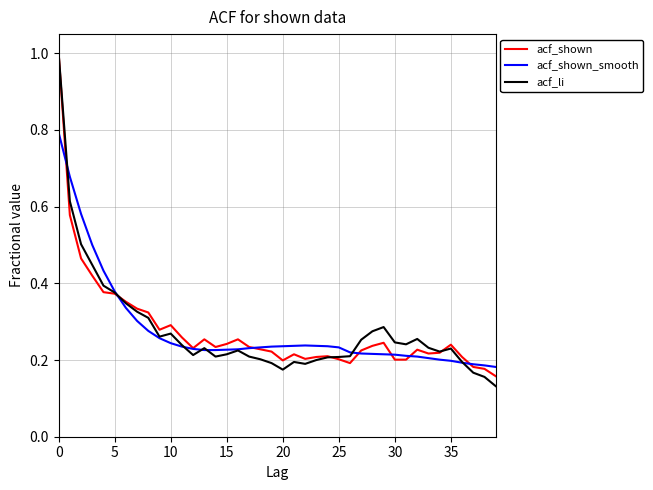

What is the highest value of the acf_shown series?

1.0